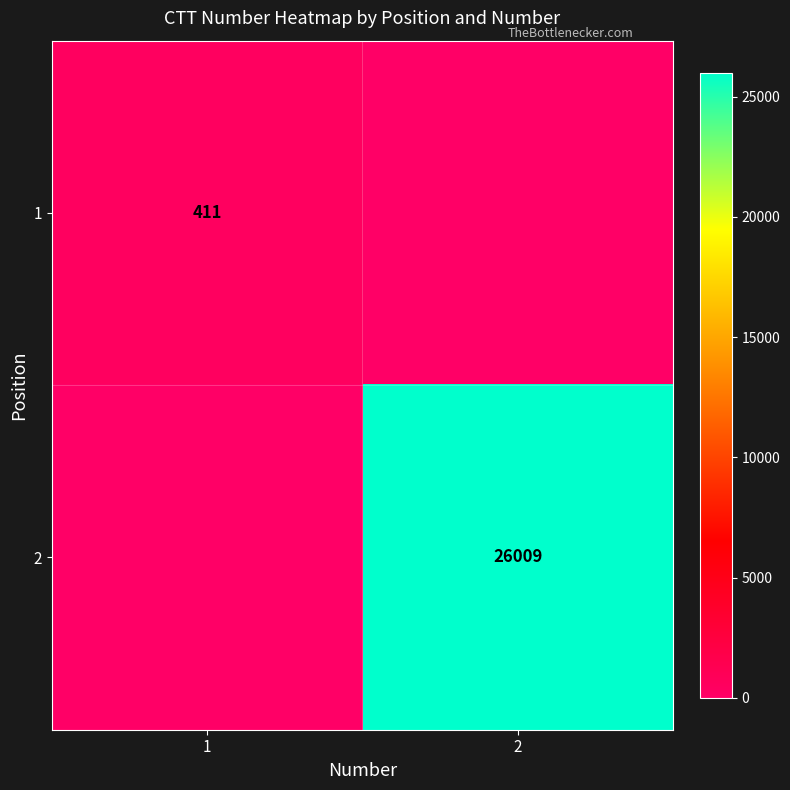

True or false: 1 has a value of 411 at 1.

True